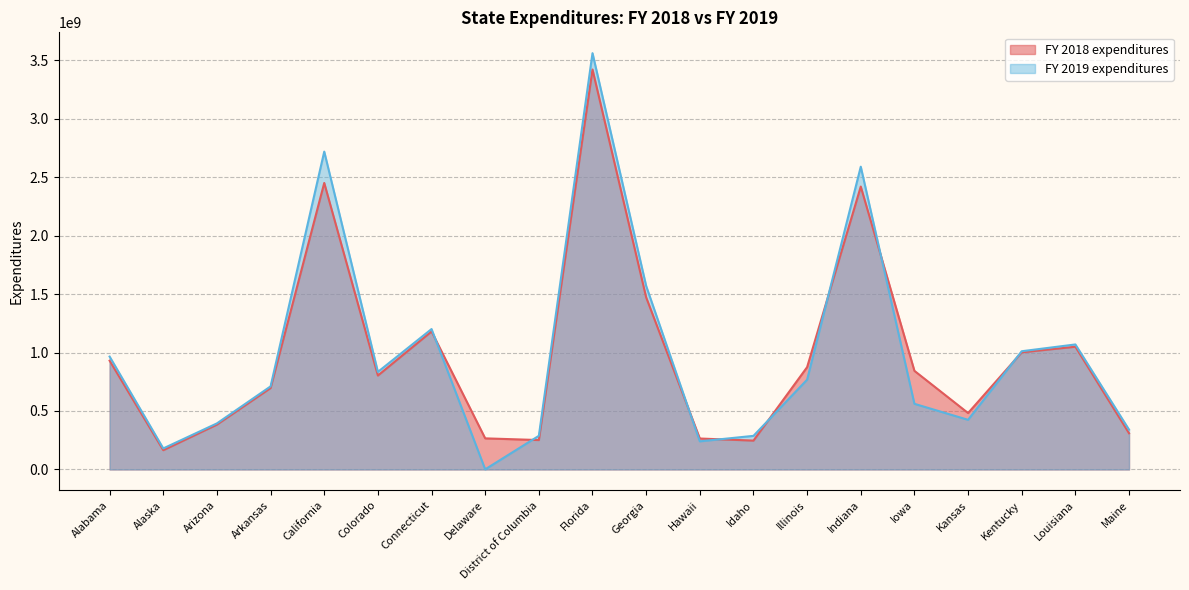

The FY 2019 expenditures series shows 710417056 at Arkansas. True or false?

True